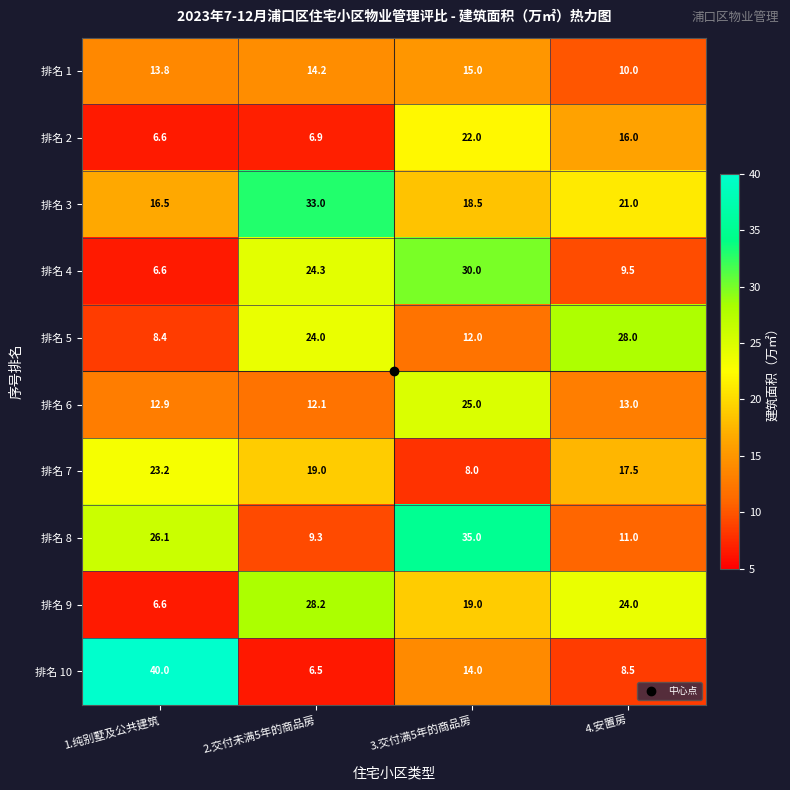

What is the difference between the second highest and second lowest values in the 排名 10 series?

5.5